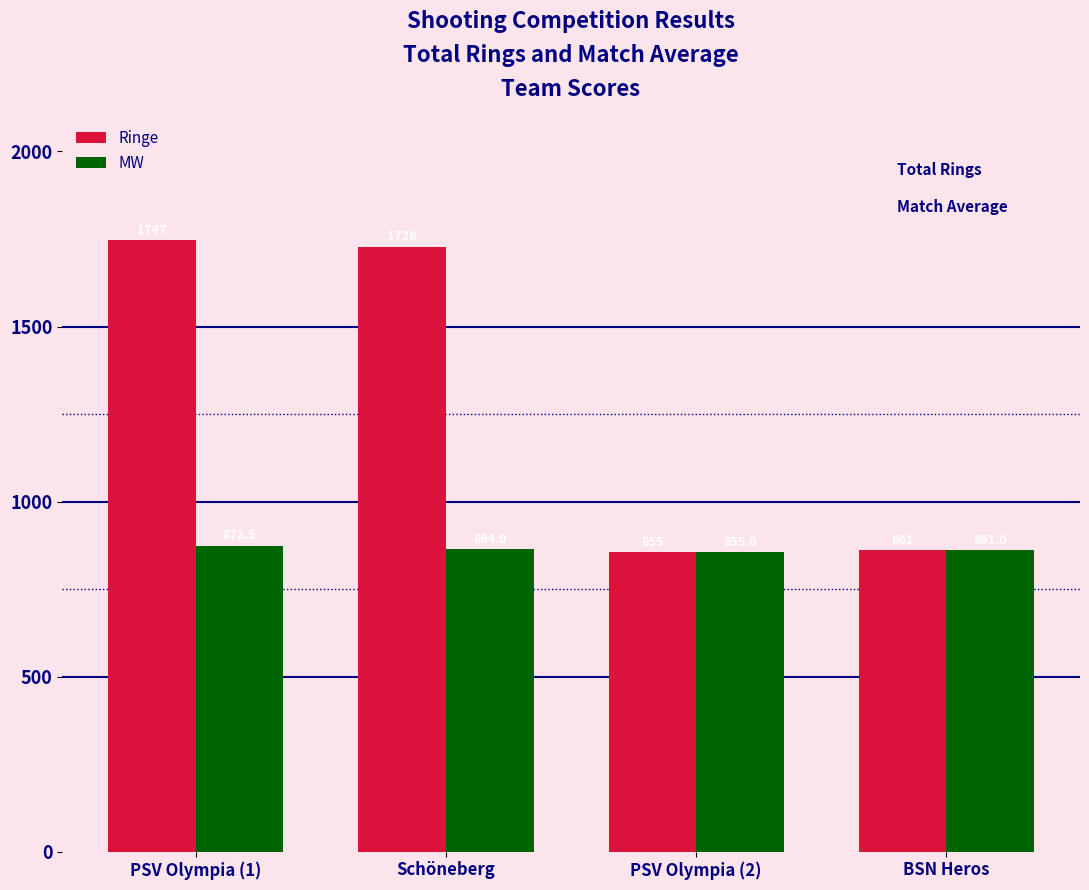

Count the number of categories in the chart.

4